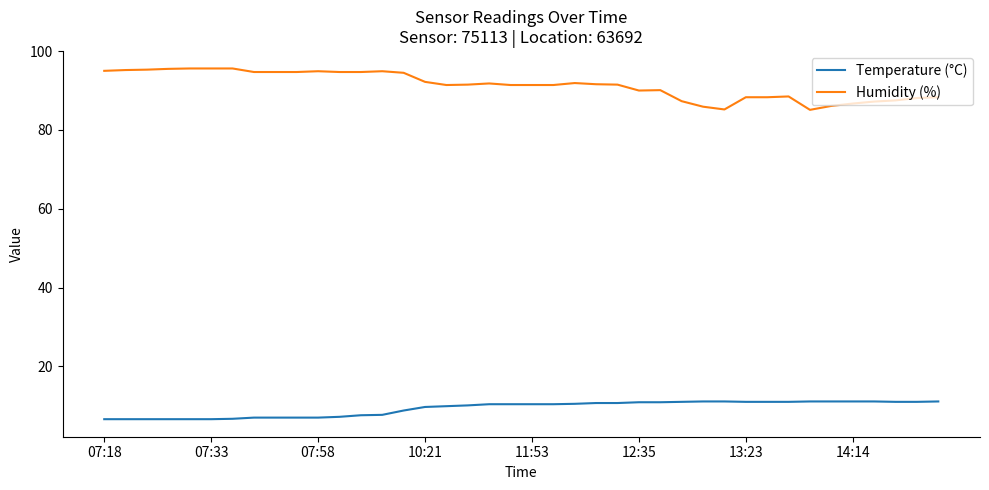

How many series are shown in this chart?

2